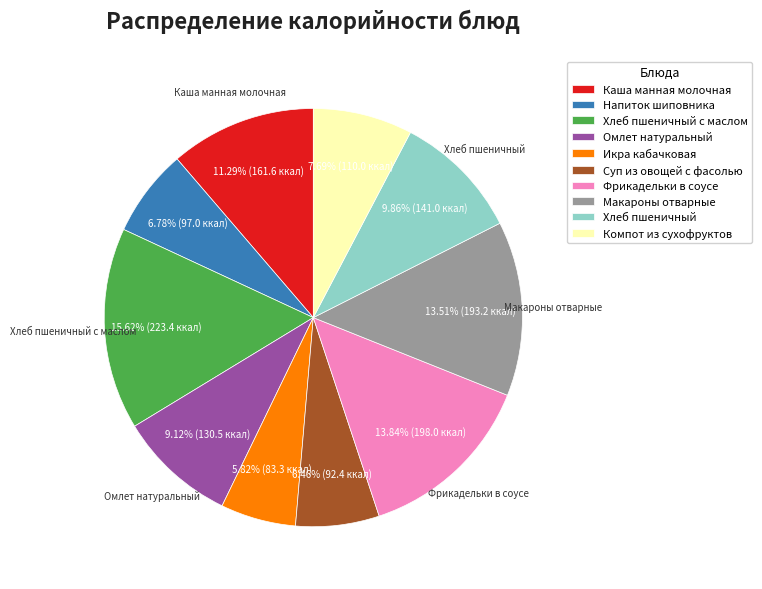

What percentage is the Суп из овощей с фасолью slice, to the nearest percent?

6%